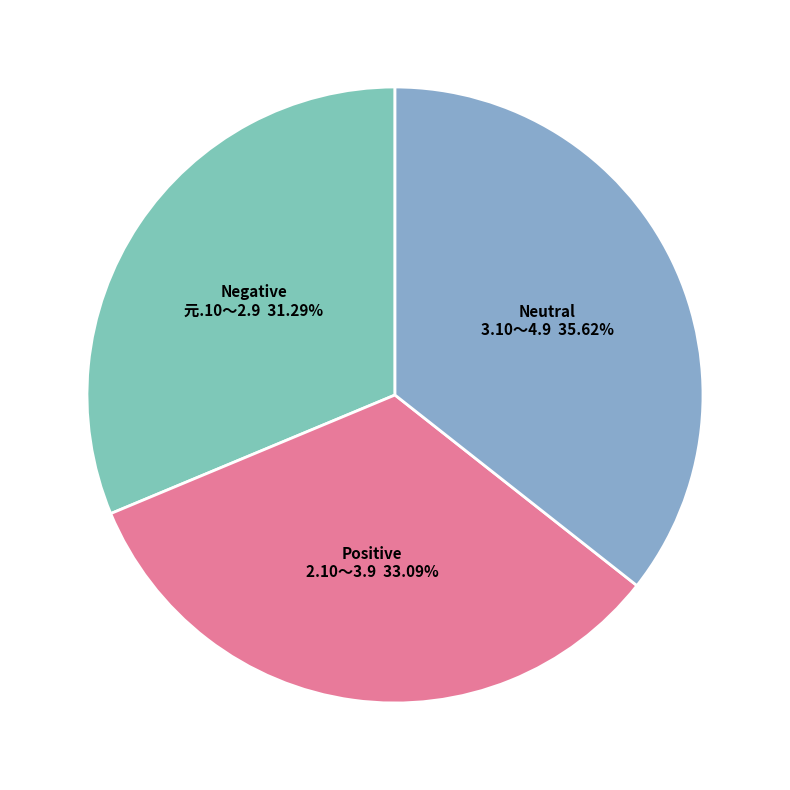

Is Positive the majority of the pie?

No